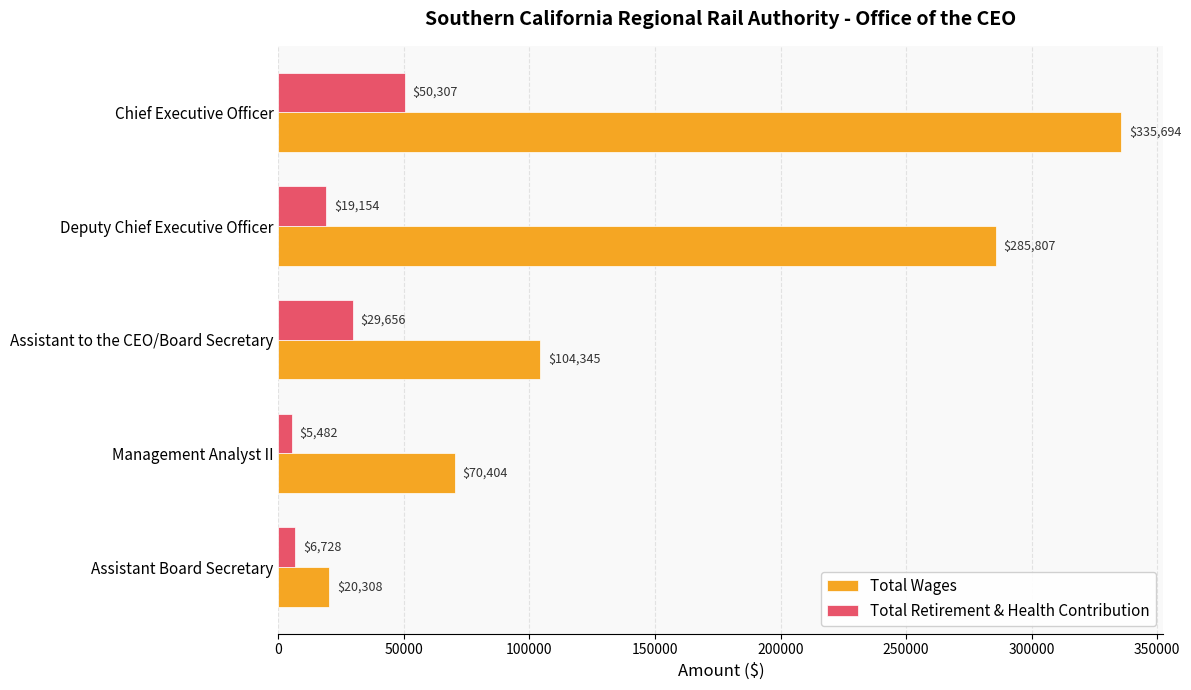

At how many categories does at least one series exceed 107827?

2